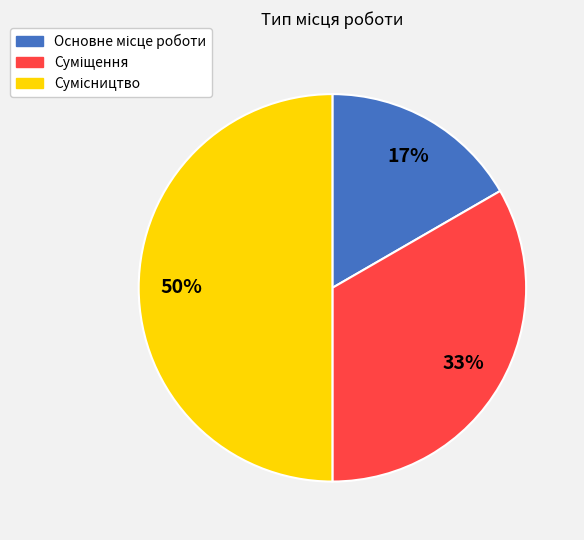

To the nearest percent, what is the difference between the largest and smallest slice percentages?

33%